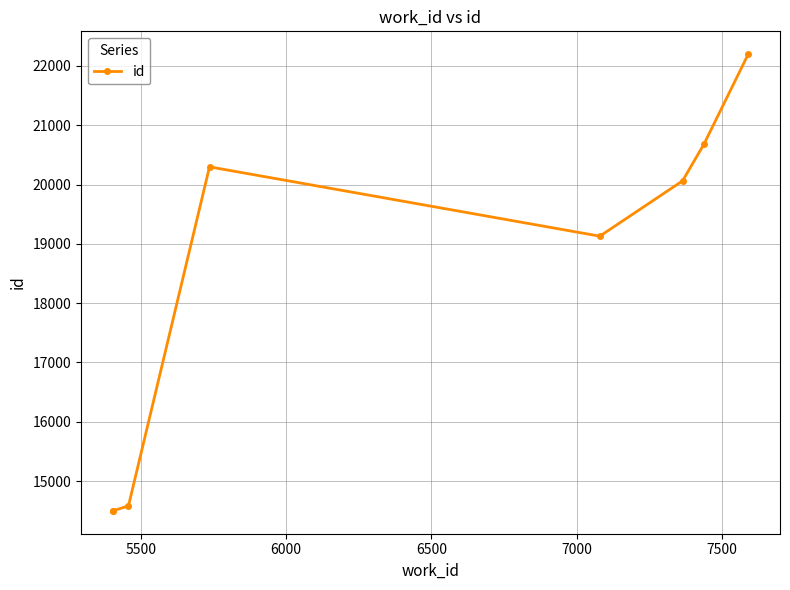

What is the average value?

18244